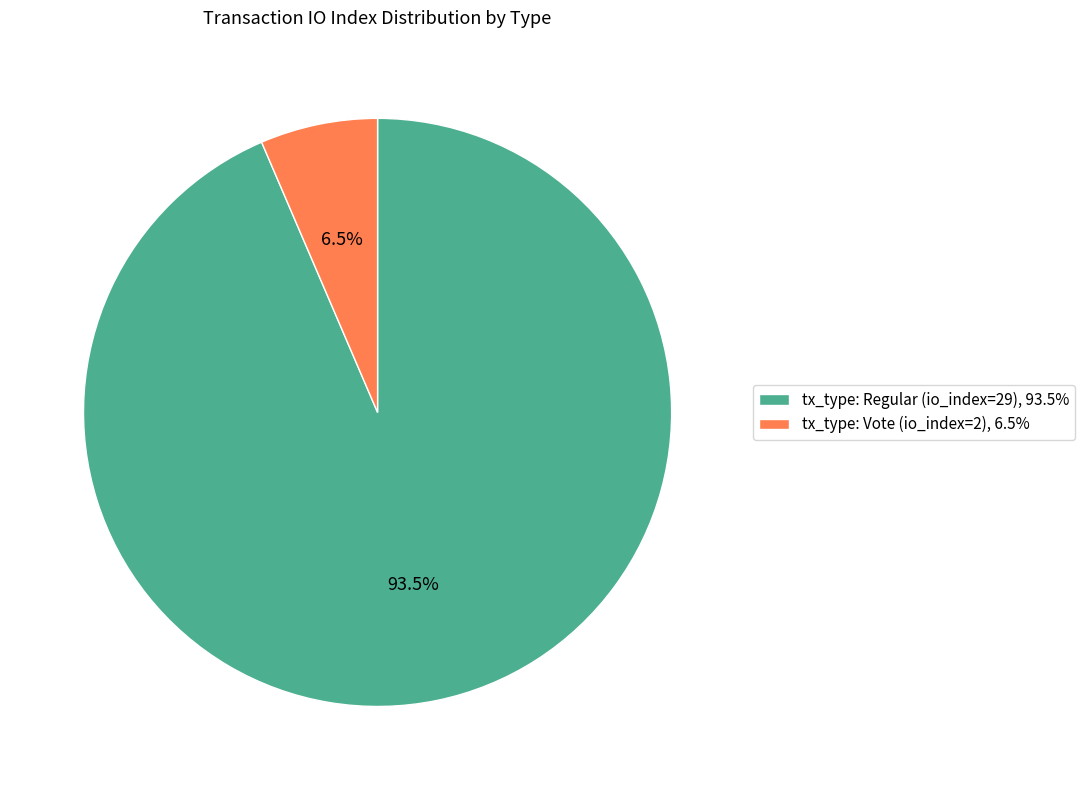

Between tx_type: Regular (io_index=29) and tx_type: Vote (io_index=2), which is larger?

tx_type: Regular (io_index=29)